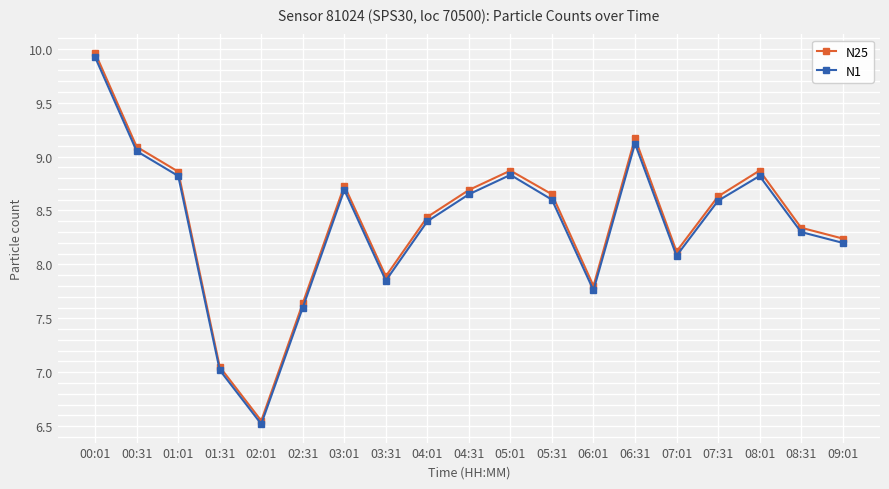

What is the difference between the maximum and minimum values in the N25 series?

3.4